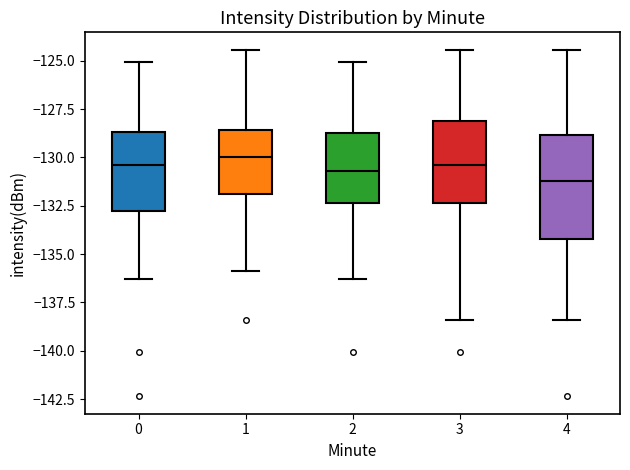

Which box is the tallest, from its lower edge to its upper edge?

4